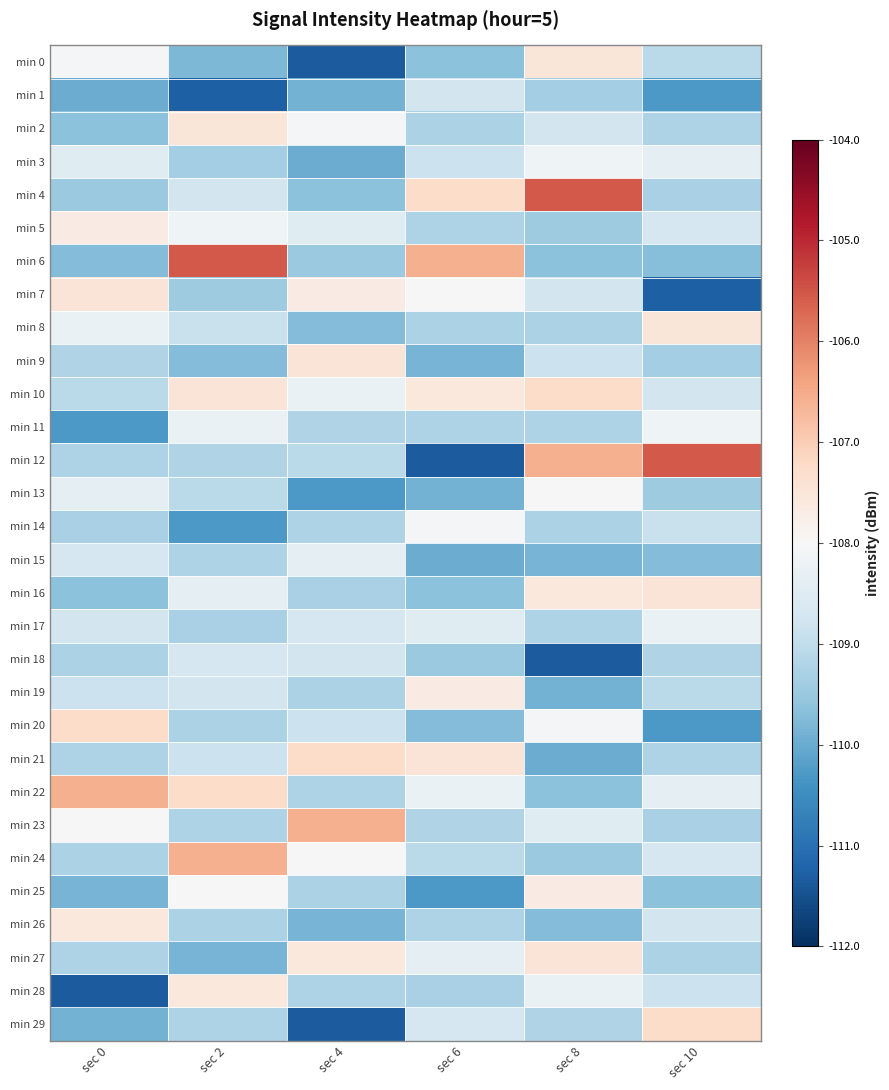

Reading left to right, extract all data points from this chart.

min 0: sec 0=-108.0	sec 2=-109.8	sec 4=-111.3	sec 6=-109.6	sec 8=-107.5	sec 10=-109.1
min 1: sec 0=-110.0	sec 2=-111.3	sec 4=-109.9	sec 6=-108.7	sec 8=-109.4	sec 10=-110.3
min 2: sec 0=-109.6	sec 2=-107.5	sec 4=-108.0	sec 6=-109.3	sec 8=-108.7	sec 10=-109.2
min 3: sec 0=-108.5	sec 2=-109.4	sec 4=-110.0	sec 6=-108.9	sec 8=-108.2	sec 10=-108.4
min 4: sec 0=-109.5	sec 2=-108.7	sec 4=-109.6	sec 6=-107.3	sec 8=-105.5	sec 10=-109.3
min 5: sec 0=-107.7	sec 2=-108.2	sec 4=-108.5	sec 6=-109.2	sec 8=-109.4	sec 10=-108.7
min 6: sec 0=-109.7	sec 2=-105.5	sec 4=-109.5	sec 6=-106.6	sec 8=-109.6	sec 10=-109.7
min 7: sec 0=-107.5	sec 2=-109.4	sec 4=-107.7	sec 6=-108.0	sec 8=-108.7	sec 10=-111.3
min 8: sec 0=-108.3	sec 2=-108.9	sec 4=-109.7	sec 6=-109.3	sec 8=-109.3	sec 10=-107.5
min 9: sec 0=-109.2	sec 2=-109.7	sec 4=-107.5	sec 6=-109.9	sec 8=-108.9	sec 10=-109.4
min 10: sec 0=-109.1	sec 2=-107.5	sec 4=-108.3	sec 6=-107.6	sec 8=-107.3	sec 10=-108.7
min 11: sec 0=-110.3	sec 2=-108.3	sec 4=-109.2	sec 6=-109.2	sec 8=-109.2	sec 10=-108.2
min 12: sec 0=-109.2	sec 2=-109.2	sec 4=-109.1	sec 6=-111.3	sec 8=-106.6	sec 10=-105.5
min 13: sec 0=-108.4	sec 2=-109.1	sec 4=-110.3	sec 6=-109.9	sec 8=-108.0	sec 10=-109.4
min 14: sec 0=-109.3	sec 2=-110.3	sec 4=-109.2	sec 6=-108.0	sec 8=-109.3	sec 10=-108.9
min 15: sec 0=-108.7	sec 2=-109.2	sec 4=-108.4	sec 6=-110.0	sec 8=-109.9	sec 10=-109.7
min 16: sec 0=-109.6	sec 2=-108.4	sec 4=-109.3	sec 6=-109.6	sec 8=-107.6	sec 10=-107.5
min 17: sec 0=-108.7	sec 2=-109.3	sec 4=-108.7	sec 6=-108.5	sec 8=-109.2	sec 10=-108.3
min 18: sec 0=-109.3	sec 2=-108.7	sec 4=-108.7	sec 6=-109.5	sec 8=-111.3	sec 10=-109.2
min 19: sec 0=-108.9	sec 2=-108.7	sec 4=-109.3	sec 6=-107.7	sec 8=-109.9	sec 10=-109.1
min 20: sec 0=-107.3	sec 2=-109.3	sec 4=-108.9	sec 6=-109.7	sec 8=-108.0	sec 10=-110.3
min 21: sec 0=-109.2	sec 2=-108.9	sec 4=-107.3	sec 6=-107.5	sec 8=-110.0	sec 10=-109.2
min 22: sec 0=-106.6	sec 2=-107.3	sec 4=-109.2	sec 6=-108.3	sec 8=-109.6	sec 10=-108.4
min 23: sec 0=-108.0	sec 2=-109.2	sec 4=-106.6	sec 6=-109.2	sec 8=-108.5	sec 10=-109.3
min 24: sec 0=-109.3	sec 2=-106.6	sec 4=-108.0	sec 6=-109.1	sec 8=-109.5	sec 10=-108.7
min 25: sec 0=-109.9	sec 2=-108.0	sec 4=-109.3	sec 6=-110.3	sec 8=-107.7	sec 10=-109.6
min 26: sec 0=-107.6	sec 2=-109.3	sec 4=-109.9	sec 6=-109.2	sec 8=-109.7	sec 10=-108.7
min 27: sec 0=-109.2	sec 2=-109.9	sec 4=-107.6	sec 6=-108.4	sec 8=-107.5	sec 10=-109.3
min 28: sec 0=-111.3	sec 2=-107.6	sec 4=-109.2	sec 6=-109.3	sec 8=-108.3	sec 10=-108.9
min 29: sec 0=-109.9	sec 2=-109.2	sec 4=-111.3	sec 6=-108.7	sec 8=-109.2	sec 10=-107.3